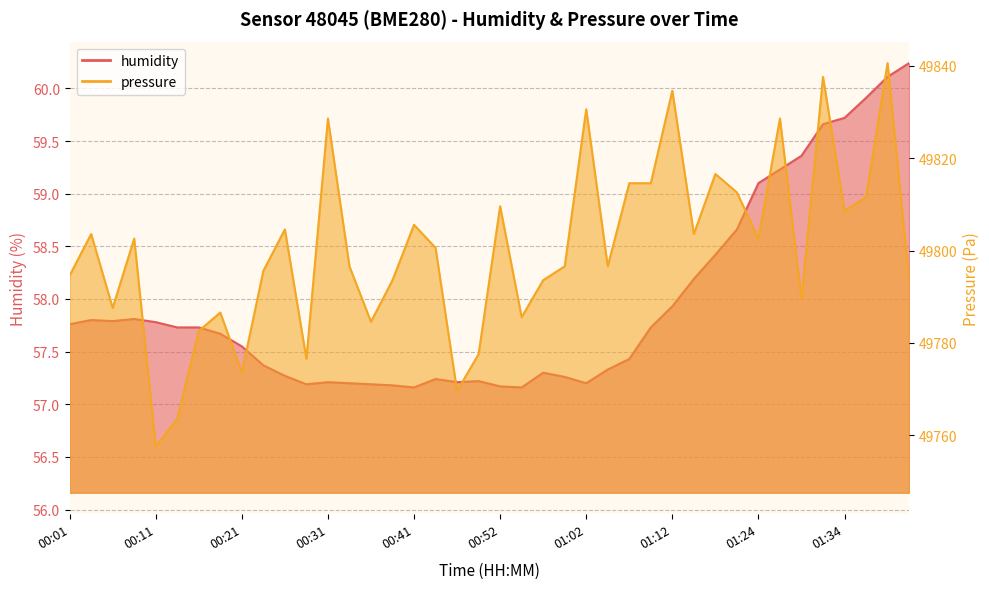

Which category has the highest value in the pressure series?

01:39